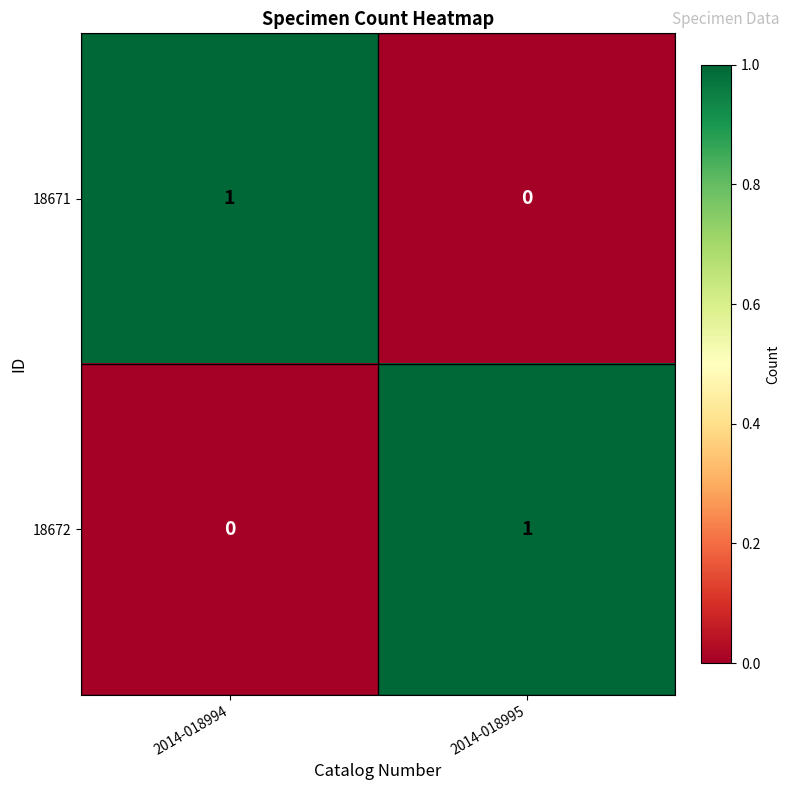

True or false: 18671 has a value of 1 at 2014-018994.

True